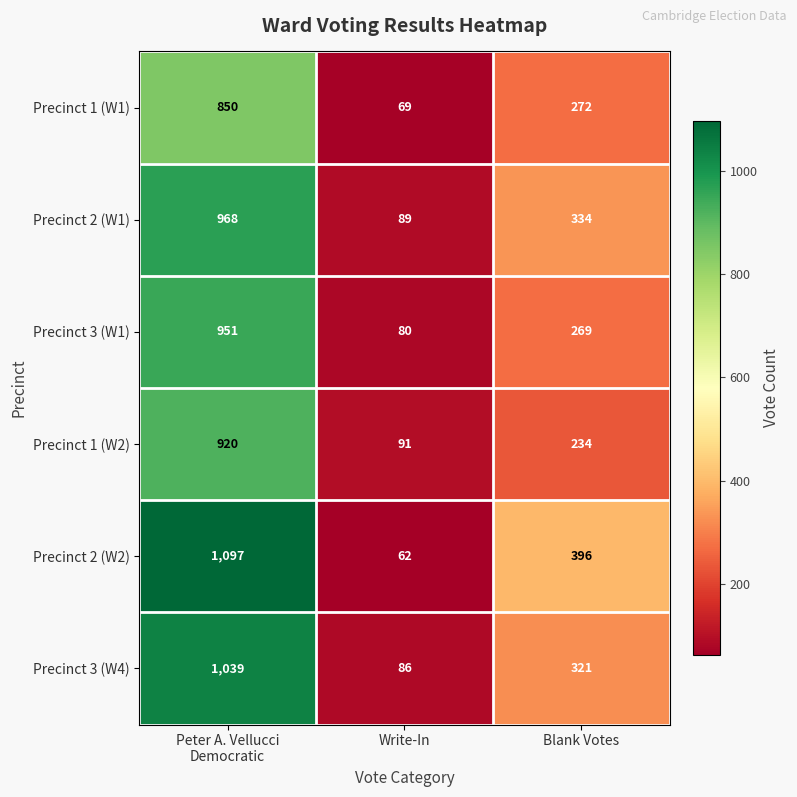

Reading left to right, transcribe all the data shown in this chart.

Precinct 1 (W1): 850	69	272
Precinct 2 (W1): 968	89	334
Precinct 3 (W1): 951	80	269
Precinct 1 (W2): 920	91	234
Precinct 2 (W2): 1097	62	396
Precinct 3 (W4): 1039	86	321